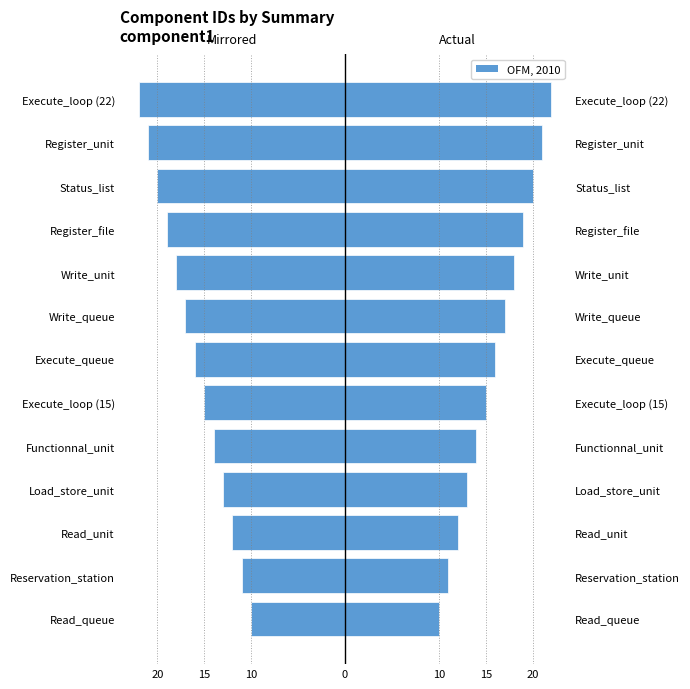

Are the bars horizontal?

Yes